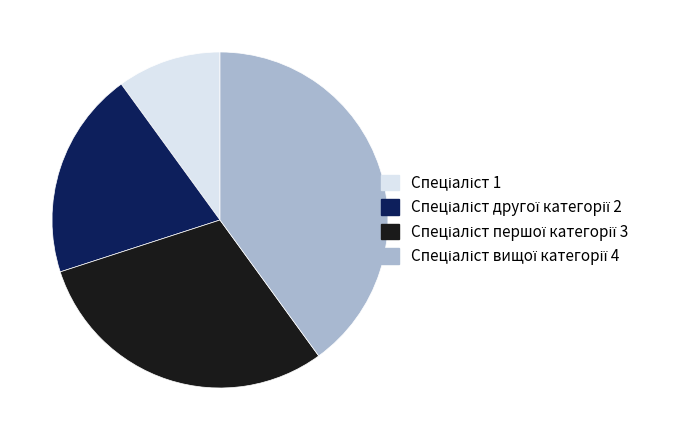

Does any single category account for the majority?

No